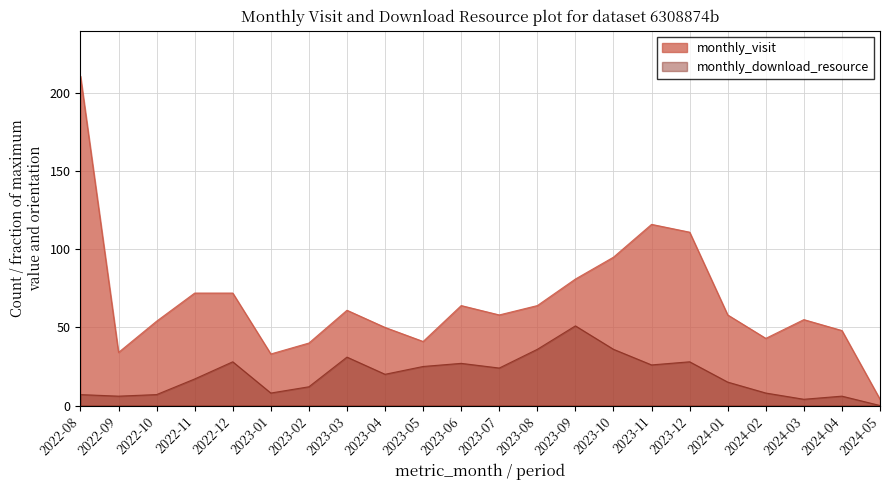

Which series has the largest range (max minus min)?

monthly_visit